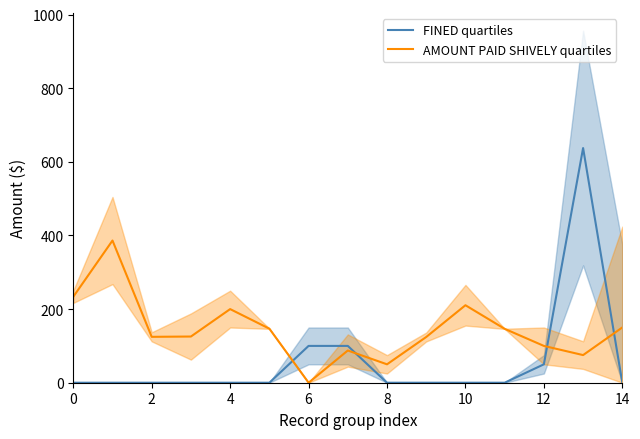

Which series has the largest total across all categories?

AMOUNT PAID SHIVELY quartiles